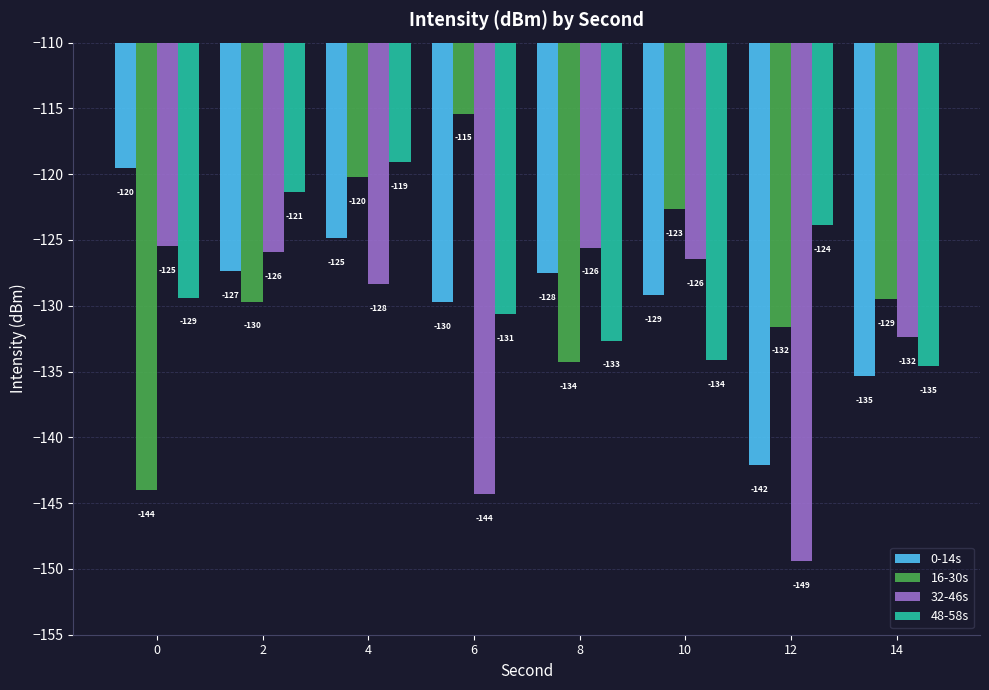

How many values in the 0-14s series are below -127?

6